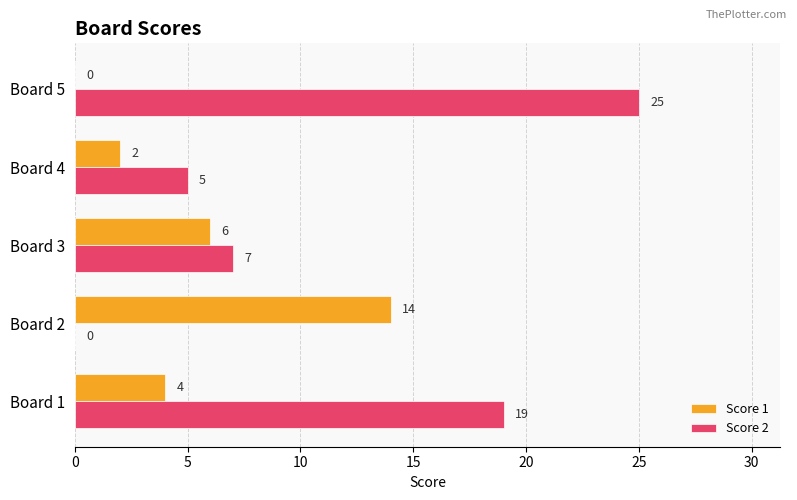

What is the average value of the Score 2 series?

11